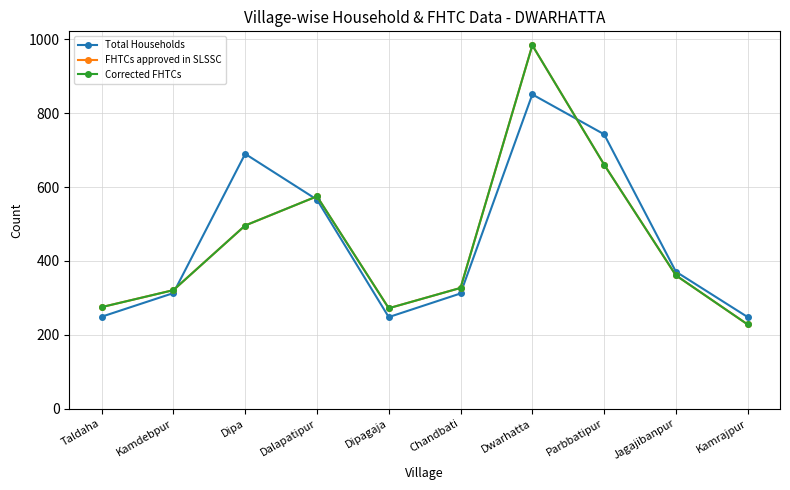

What is the difference between the maximum and second lowest values in the Total Households series?

603